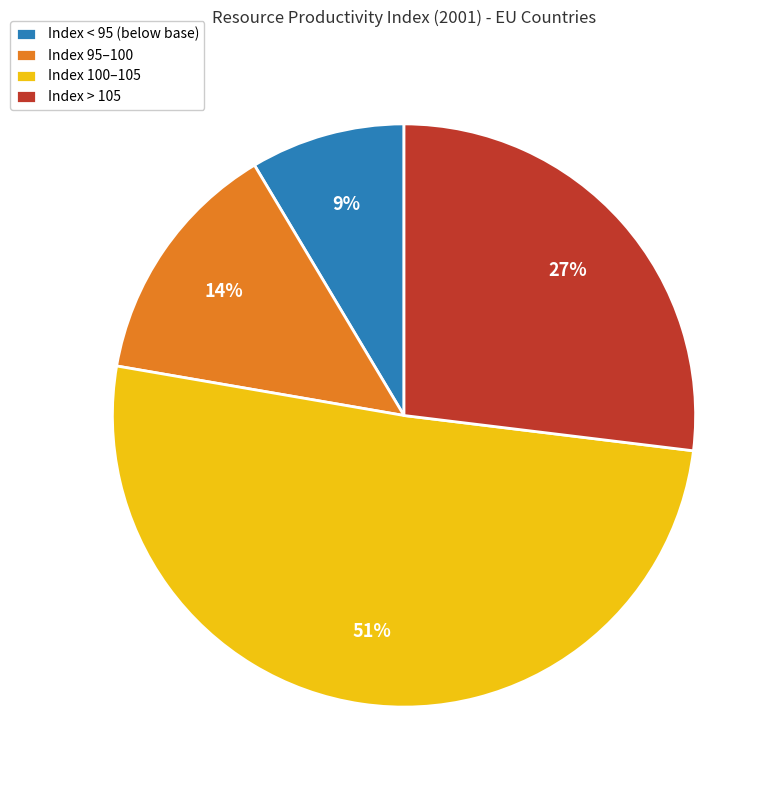

Rank the categories by value from highest to lowest.

Index 100–105, Index > 105, Index 95–100, Index < 95 (below base)